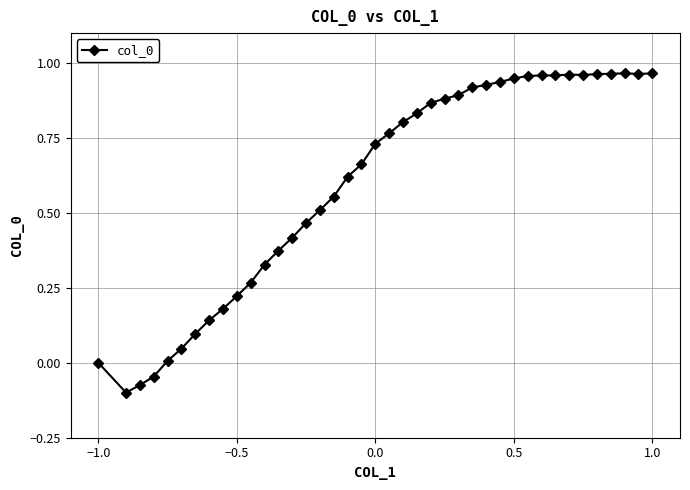

What is the difference between the maximum and minimum values?

1.1